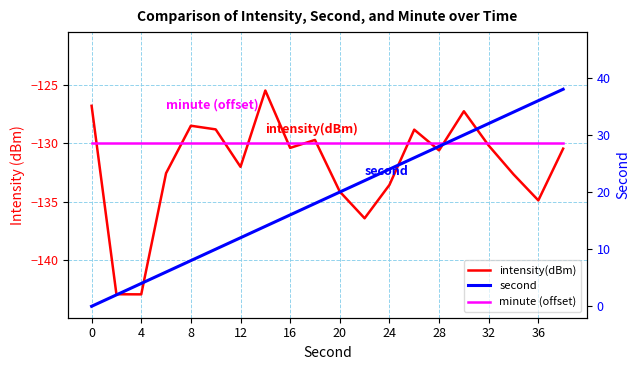

Rank the series at 16 from highest to lowest value.

second, minute (offset), intensity(dBm)